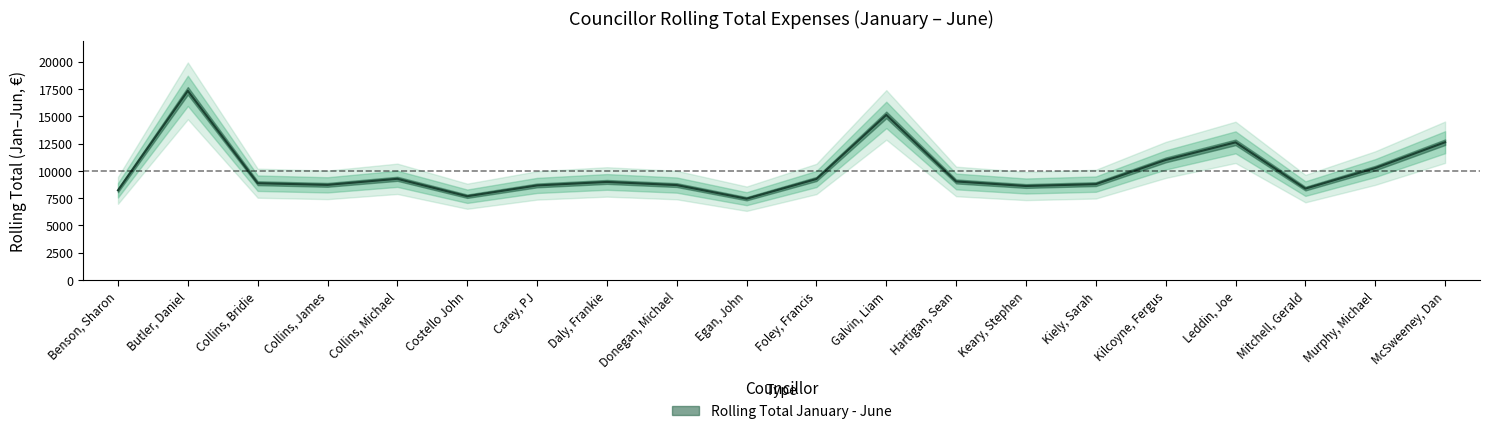

What is the maximum value shown in the chart?

17333.1